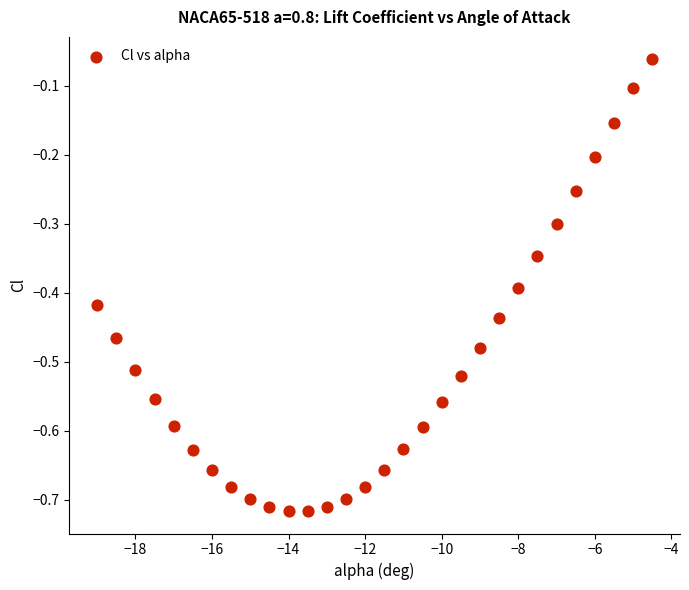

What is the range of X values (max minus min)?

14.5